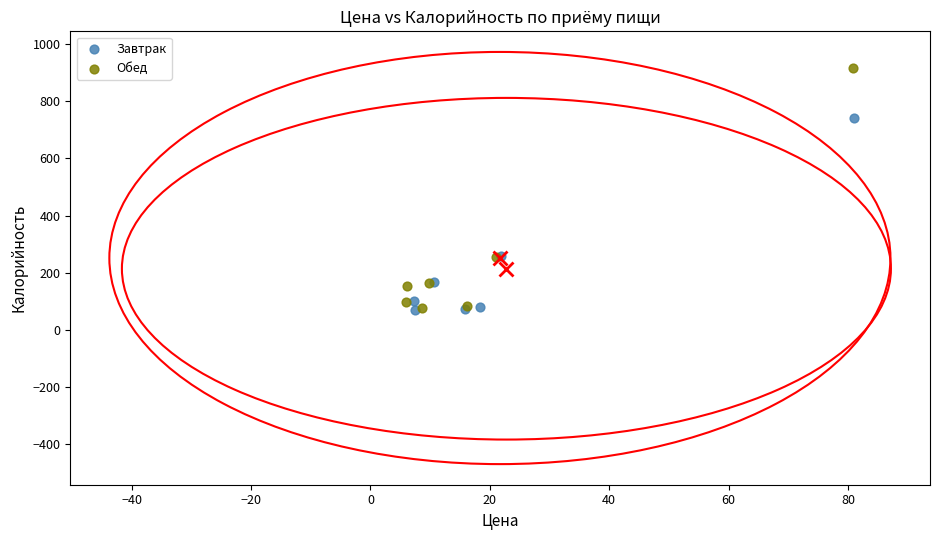

Which series reaches the maximum Y coordinate?

Обед